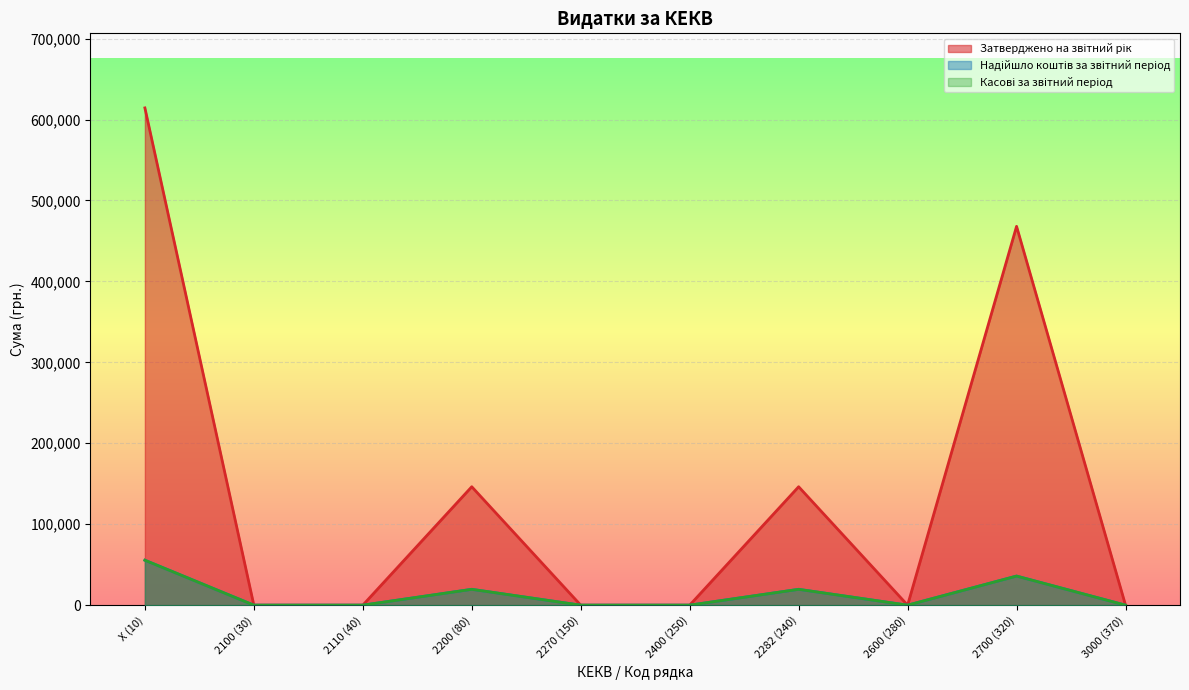

At how many categories does at least one series exceed 108795?

4